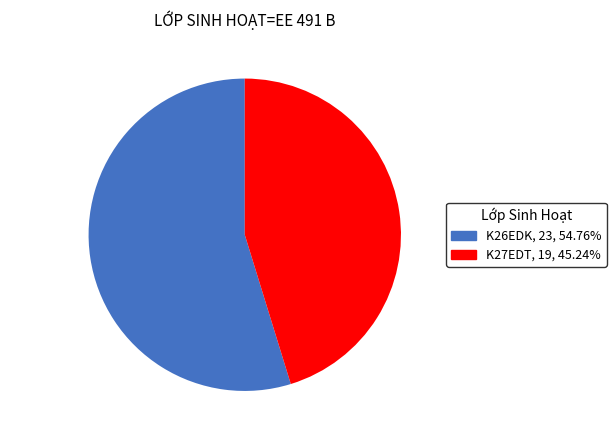

Is it true that K26EDK is 41% of the pie?

False